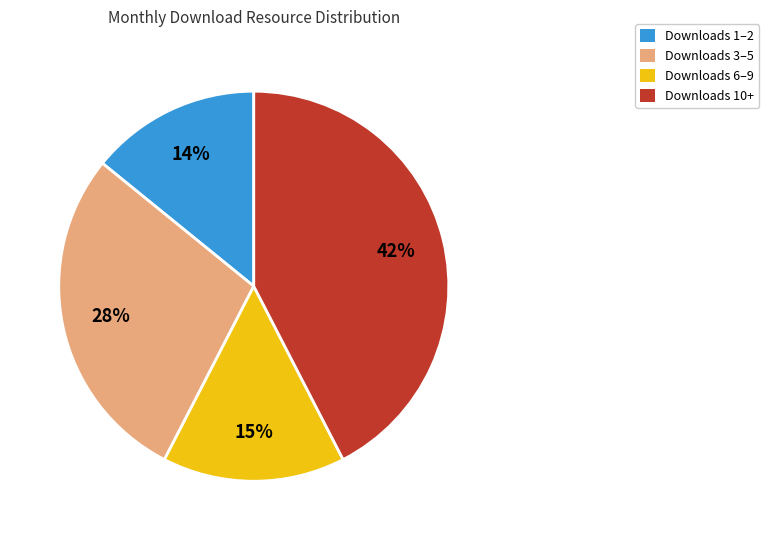

Which category has the biggest portion of the pie?

Downloads 10+